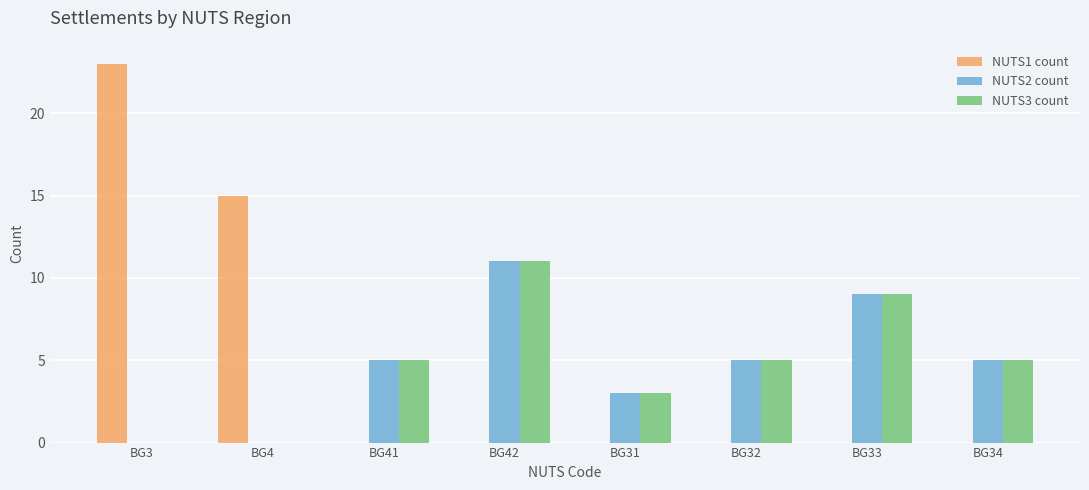

How many distinct data groups are displayed?

3